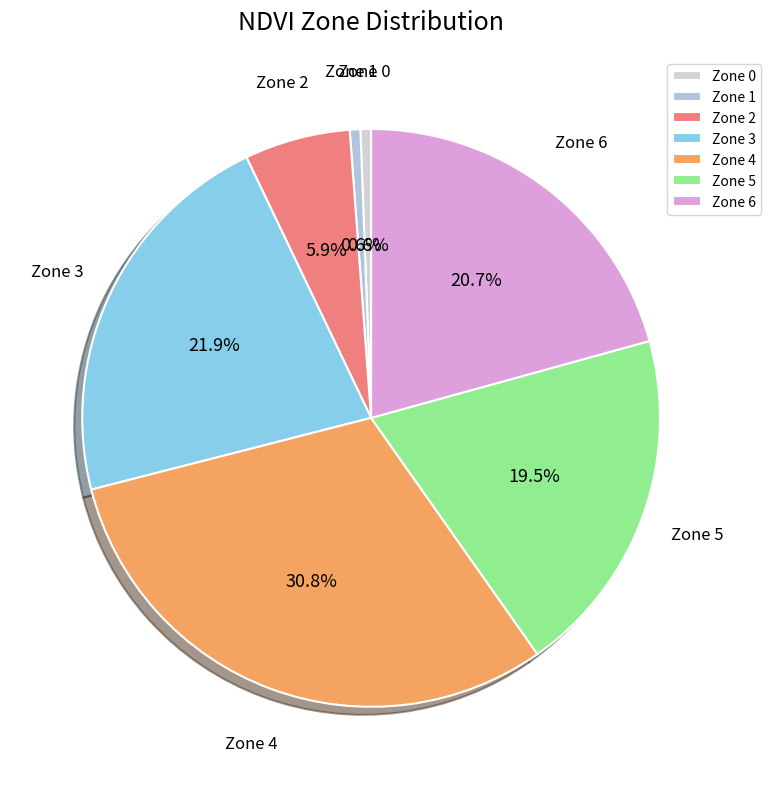

To the nearest percent, what is the average slice percentage?

14%